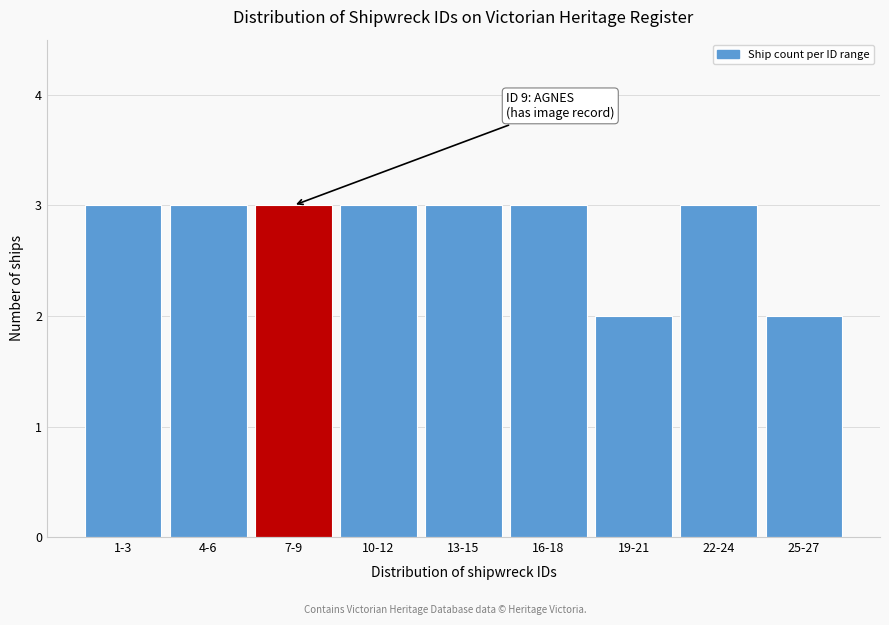

Reading right to left, list all the values displayed in this chart.

25-27=2	22-24=3	19-21=2	16-18=3	13-15=3	10-12=3	7-9=3	4-6=3	1-3=3